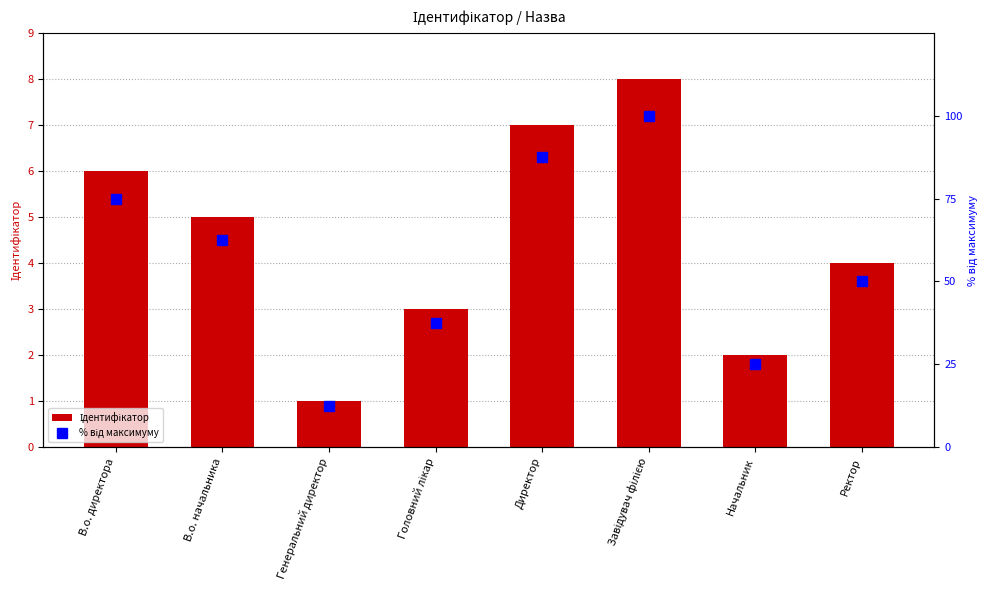

What is the value of the % від максимуму bar at the 2nd from the left?

62.5